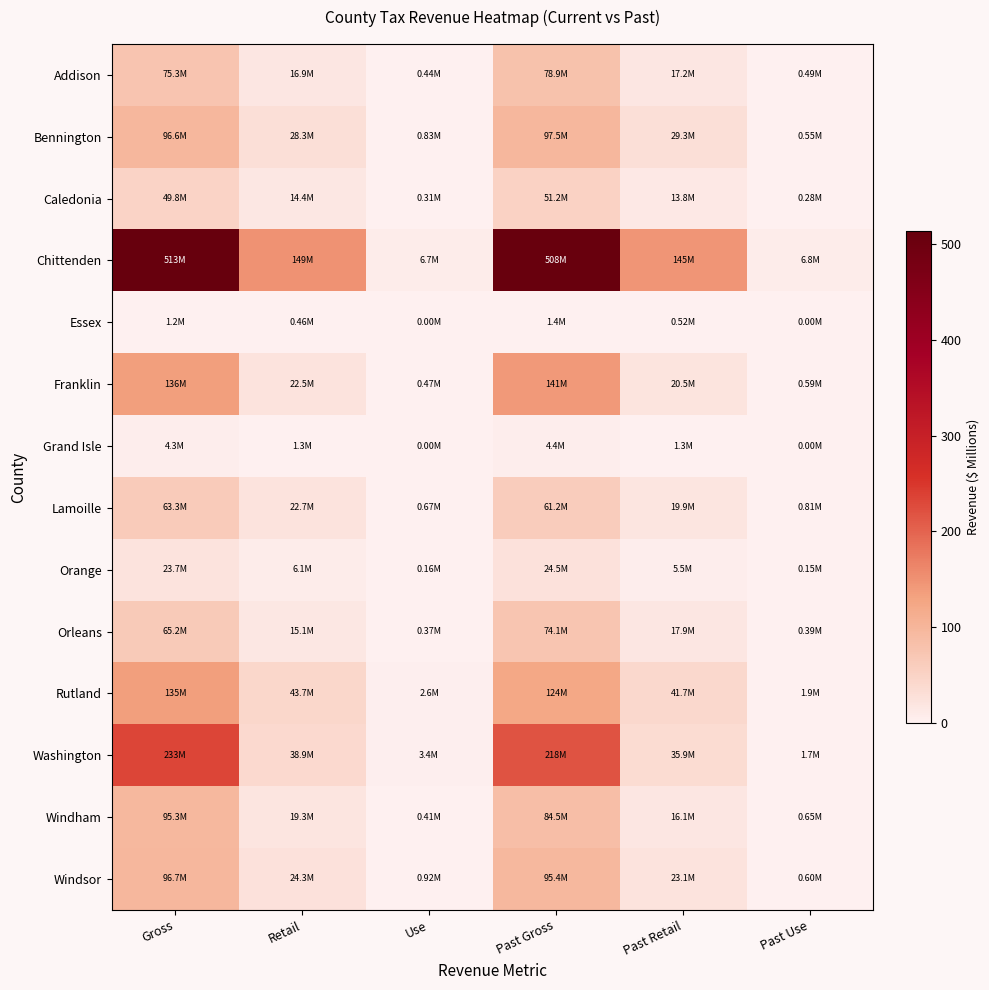

Rank the series by their maximum value, from lowest to highest.

Essex, Grand Isle, Orange, Caledonia, Lamoille, Orleans, Addison, Windham, Windsor, Bennington, Rutland, Franklin, Washington, Chittenden